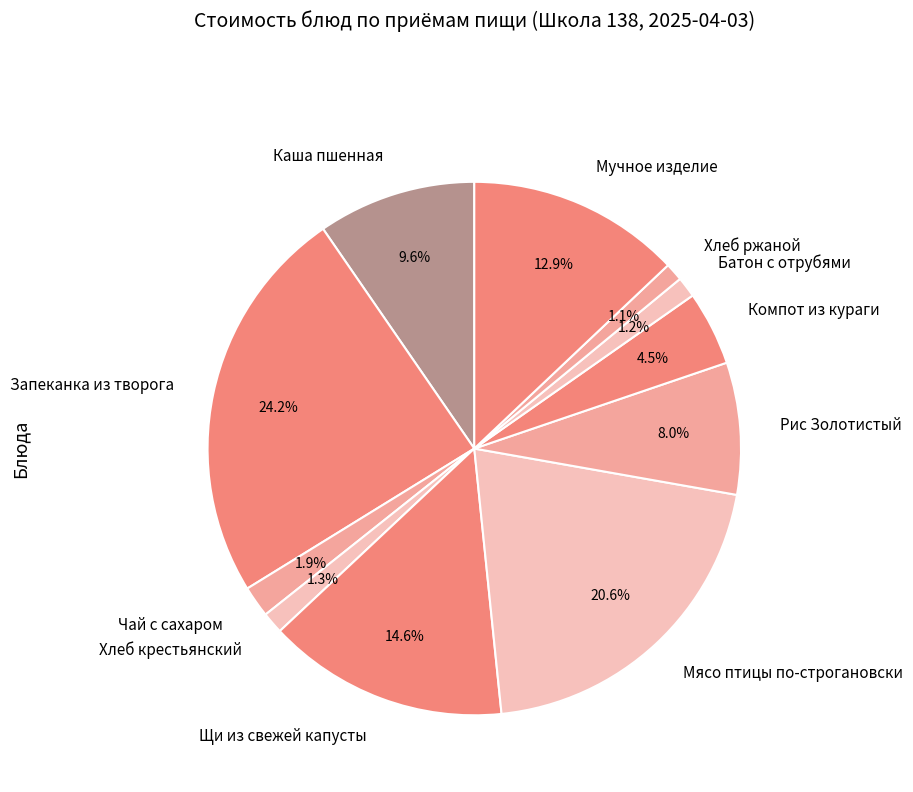

Approximately how many times larger is the value at Рис Золотистый compared to Компот из кураги?

1.8